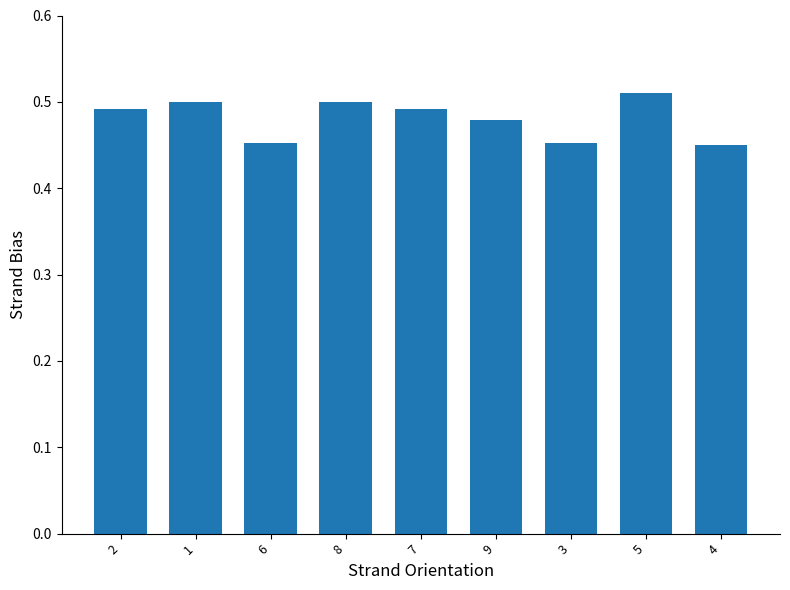

What is the sum of all values?

4.3